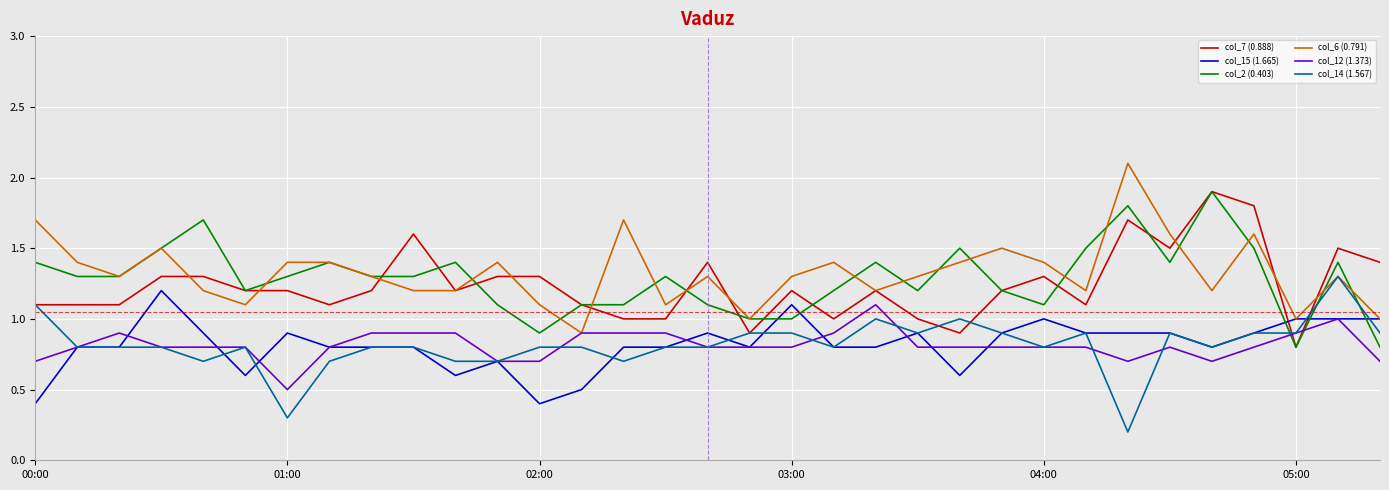

Which series has the largest total across all categories?

col_6 (0.791)